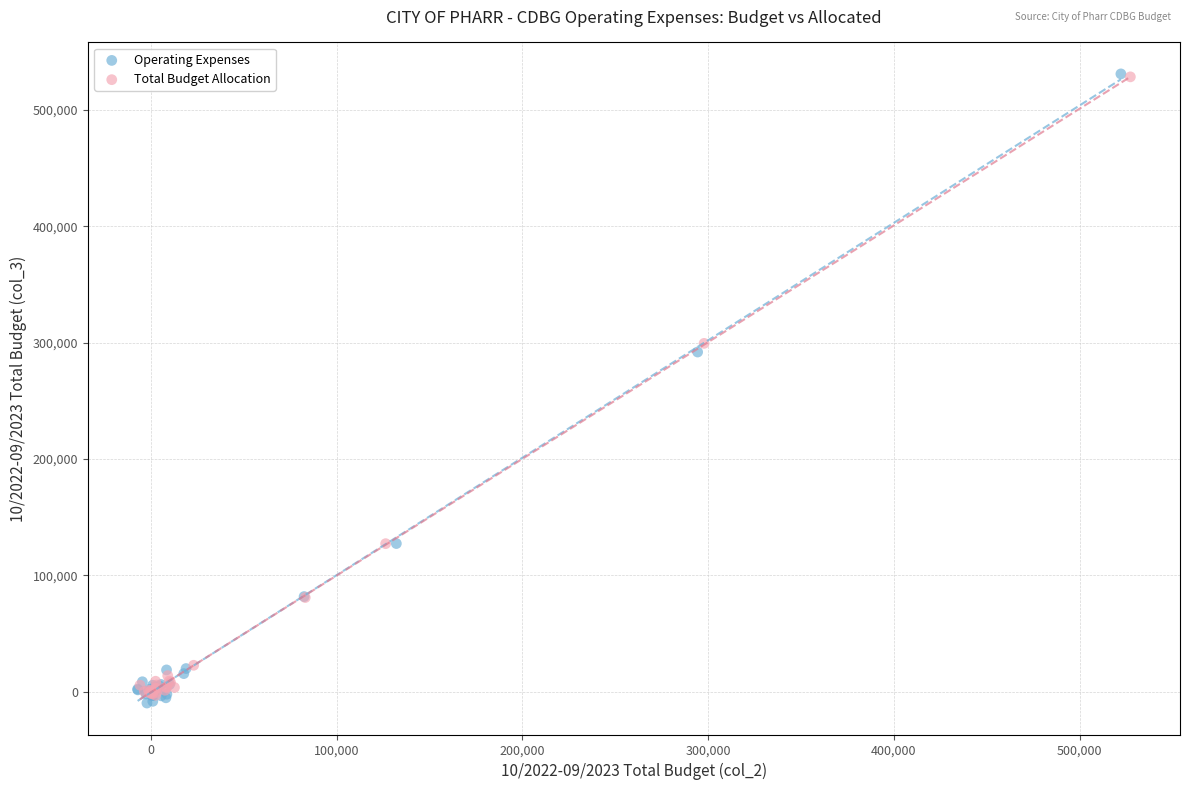

Which series has the widest spread of Y values?

Operating Expenses